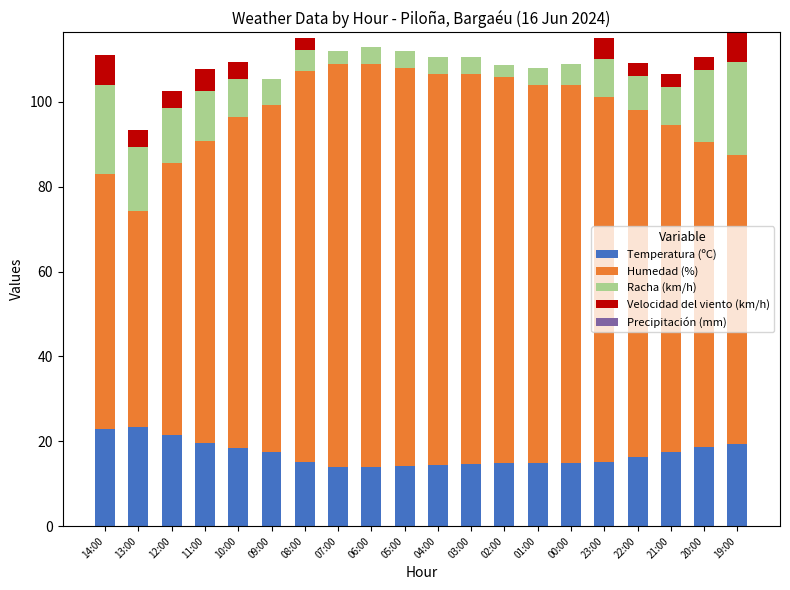

Is it true that Temperatura (ºC) equals 26.7 at 11:00?

False